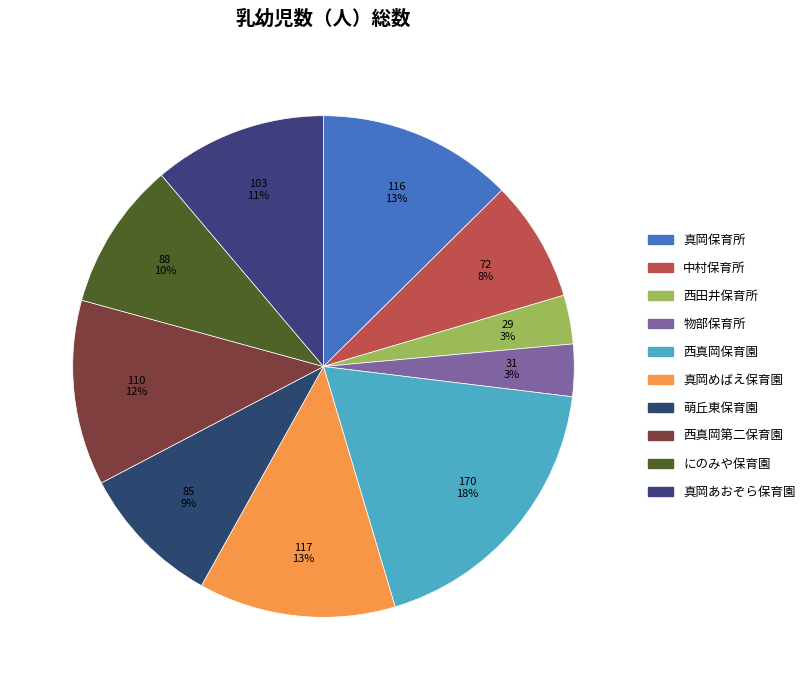

How many slices are in this pie chart?

10